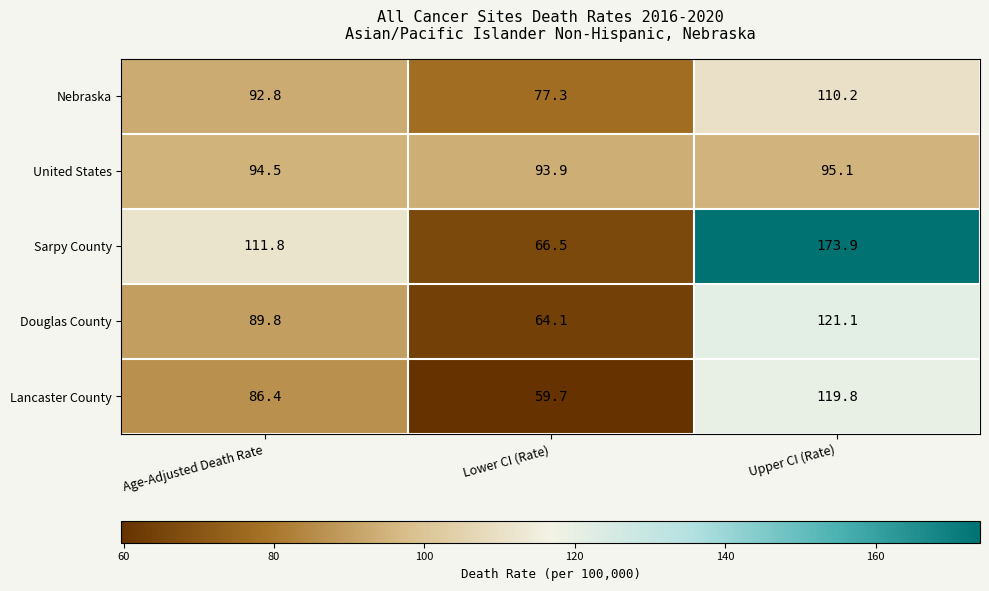

Reading right to left, extract all data points from this chart.

Nebraska: 110.2	77.3	92.8
United States: 95.1	93.9	94.5
Sarpy County: 173.9	66.5	111.8
Douglas County: 121.1	64.1	89.8
Lancaster County: 119.8	59.7	86.4